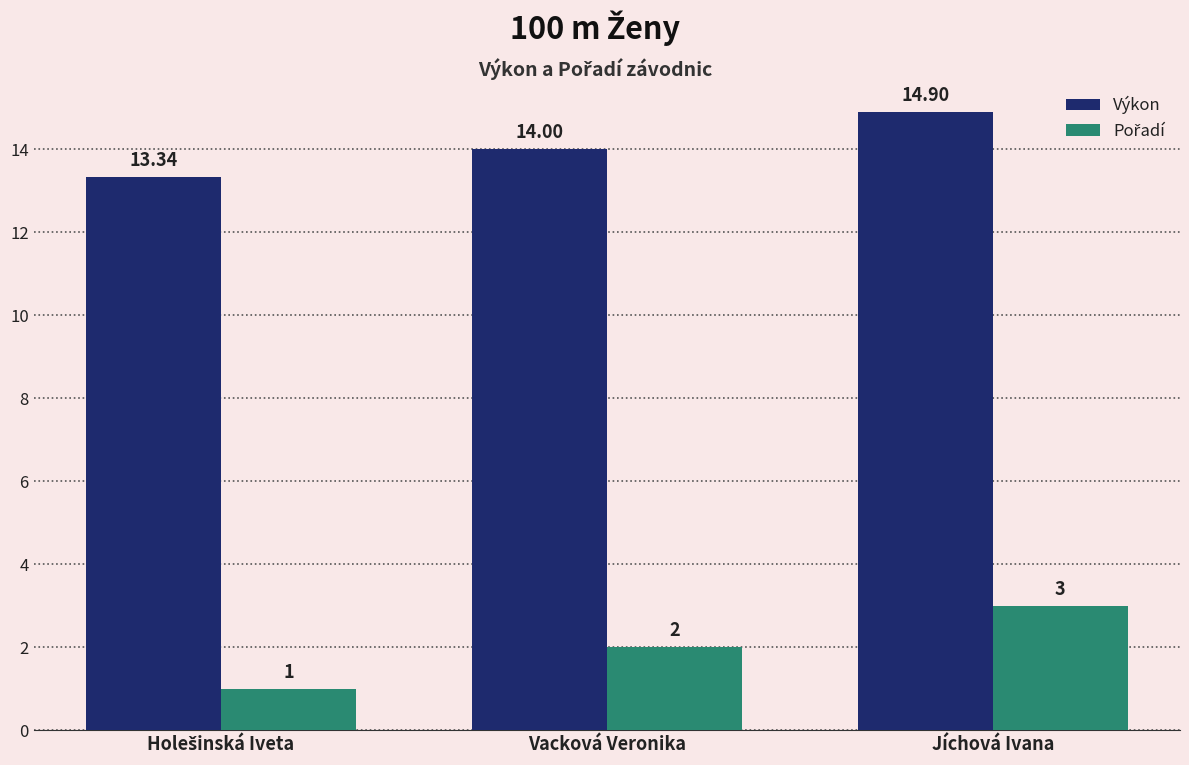

At how many categories does at least one series exceed 10?

3